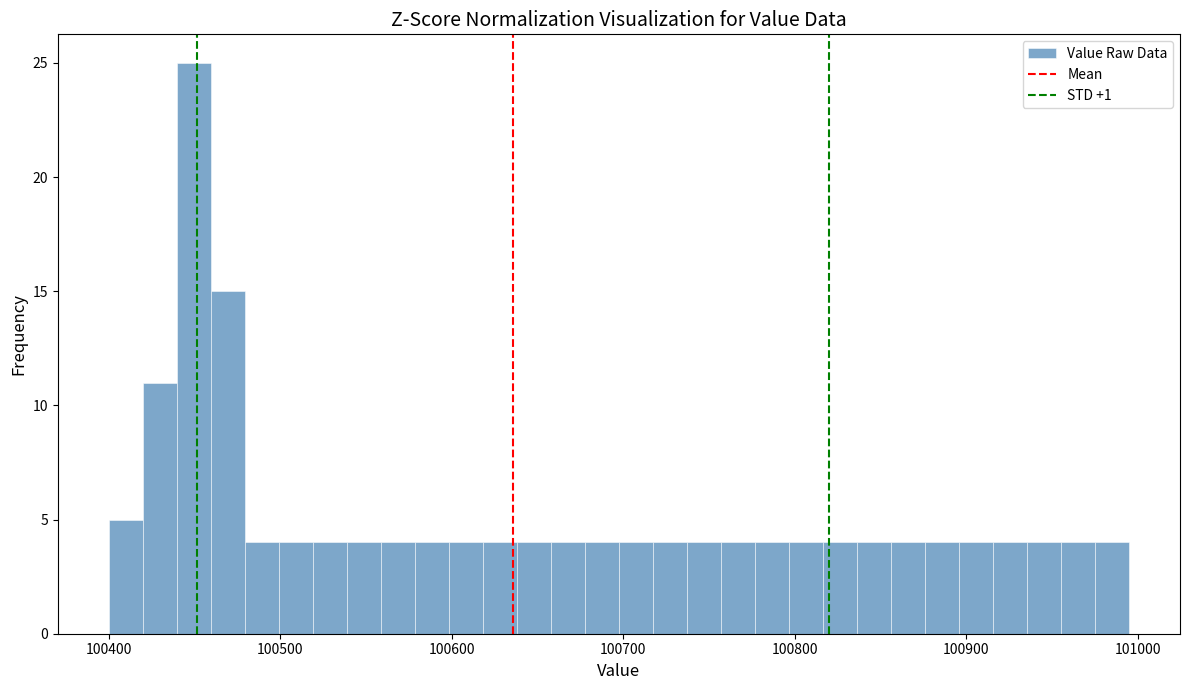

Read against the x-axis, roughly where is the centre of the tallest bar?

100450